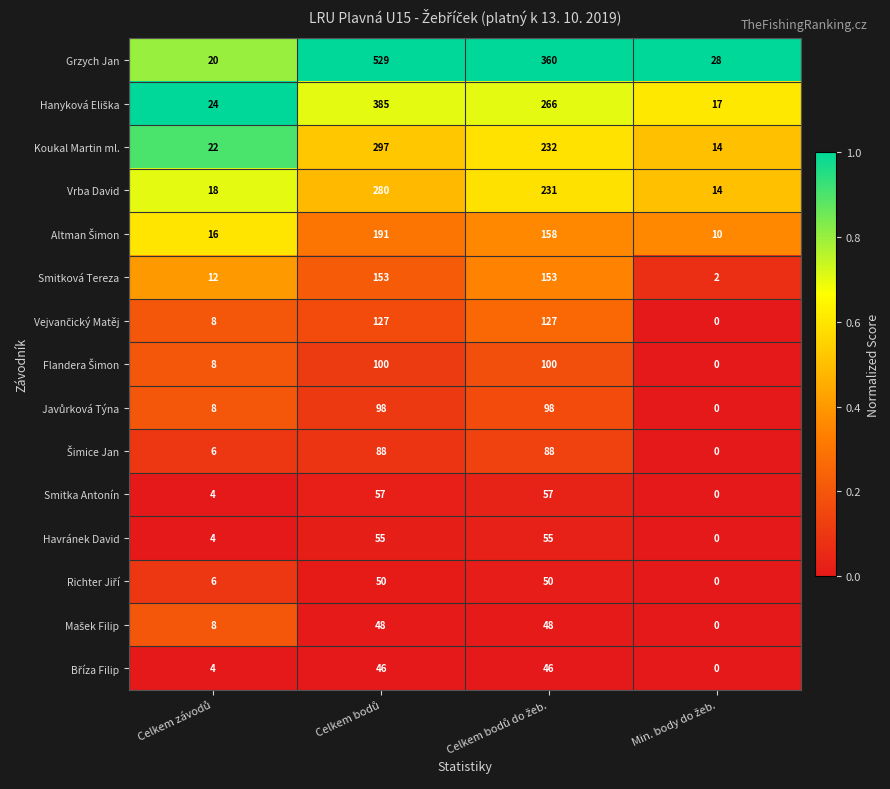

Which series has the largest range (max minus min)?

Grzych Jan